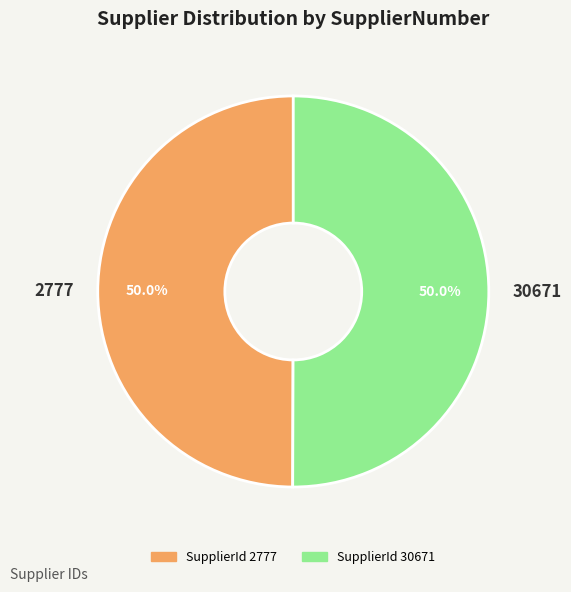

Count the number of slices in the pie.

2